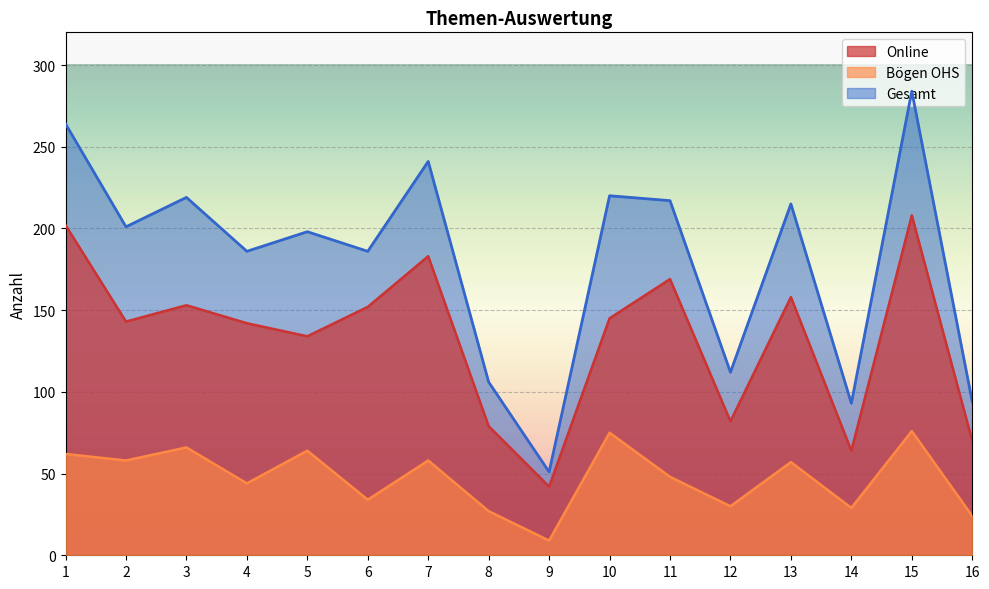

What is the highest value of the Gesamt series?

284